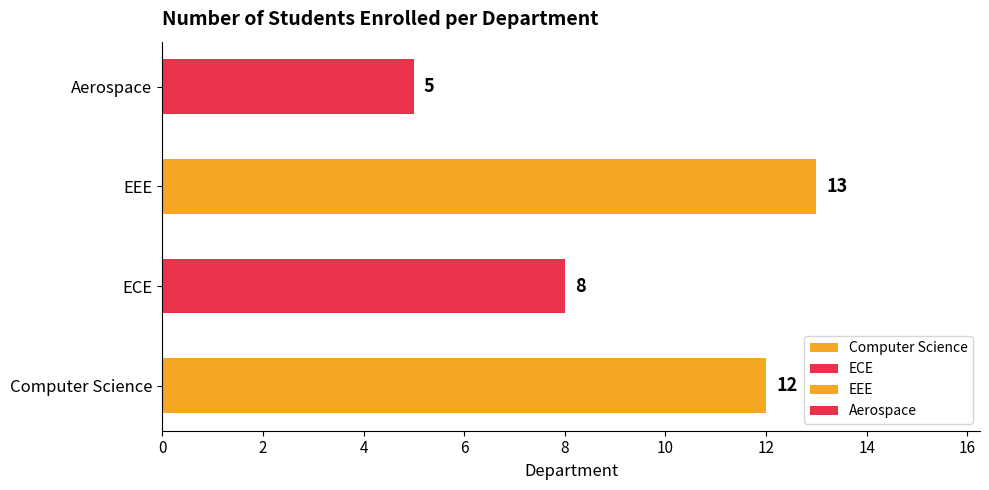

Reading bottom to top, extract all data points from this chart.

Computer Science=12	ECE=8	EEE=13	Aerospace=5